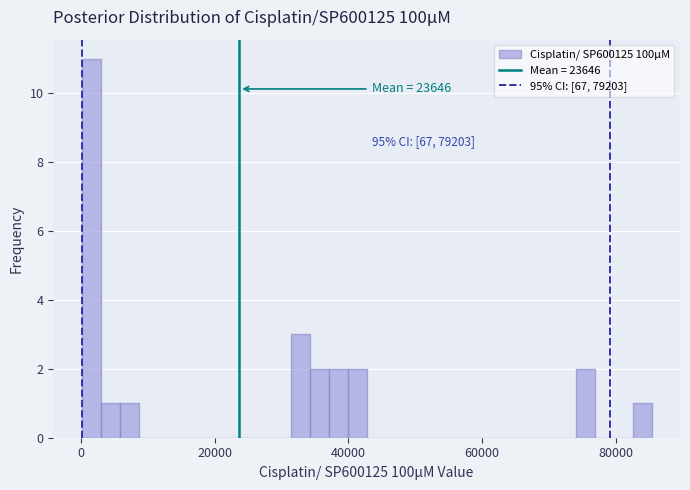

Around what value on the x-axis is the tallest bar? Give the approximate position of its centre, as read against the axis.

2000